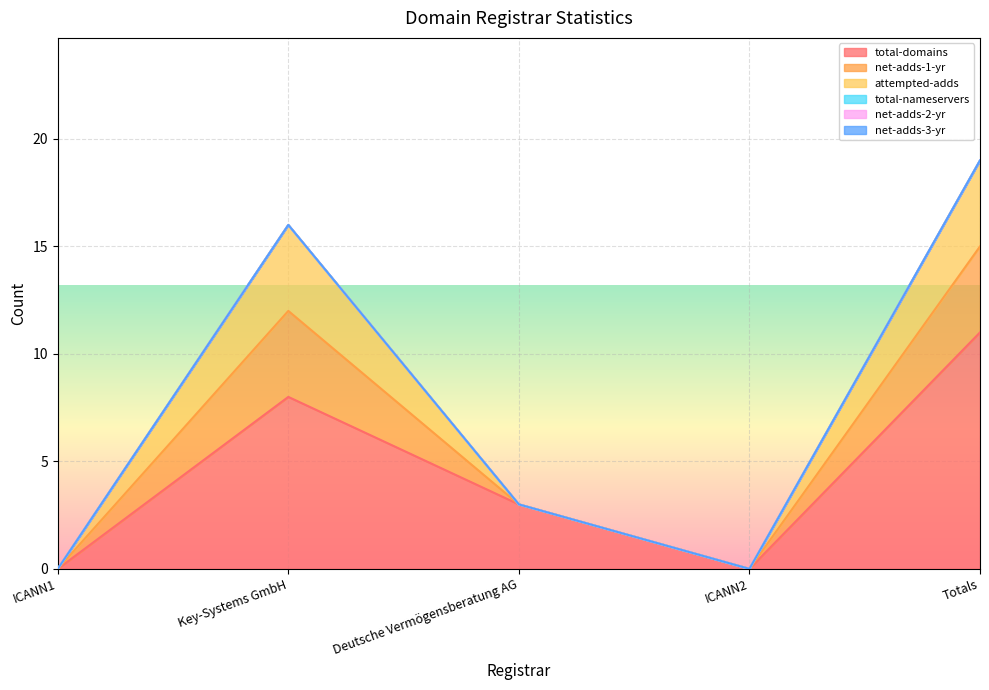

Rank the categories by net-adds-1-yr value from highest to lowest.

Totals, Key-Systems GmbH, Deutsche Vermögensberatung AG, ICANN1, ICANN2